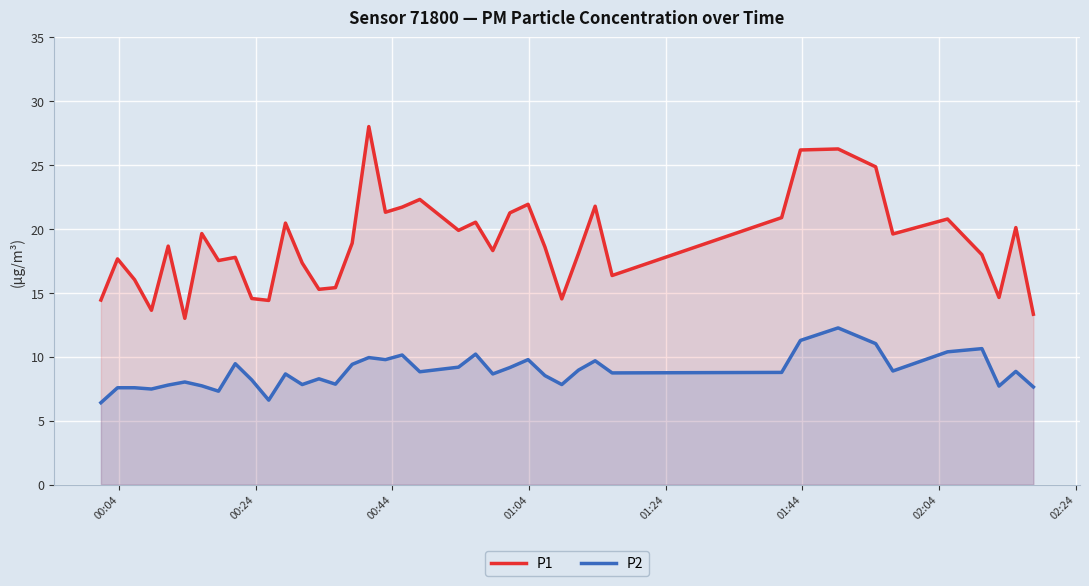

What is the greatest value displayed?

28.0